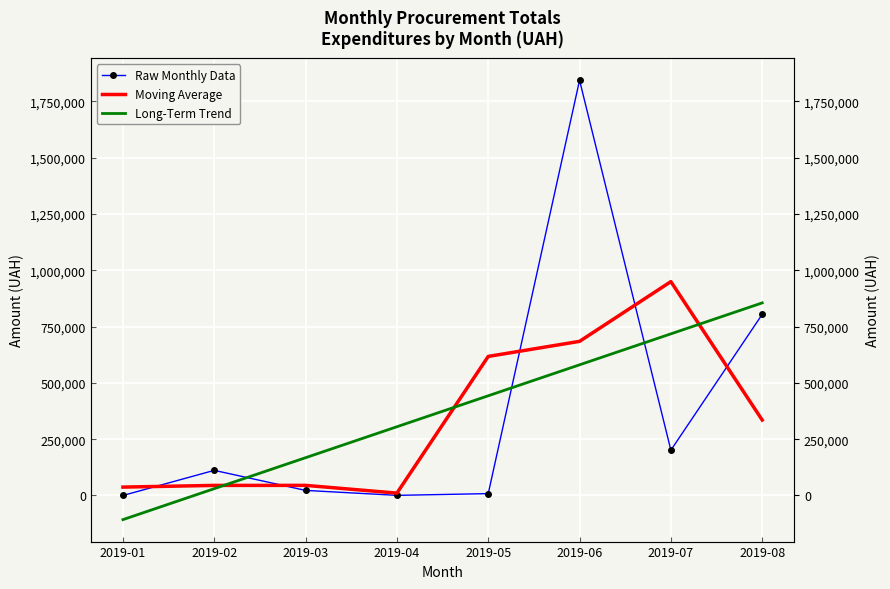

At which category is the sum across all series the highest?

2019-06